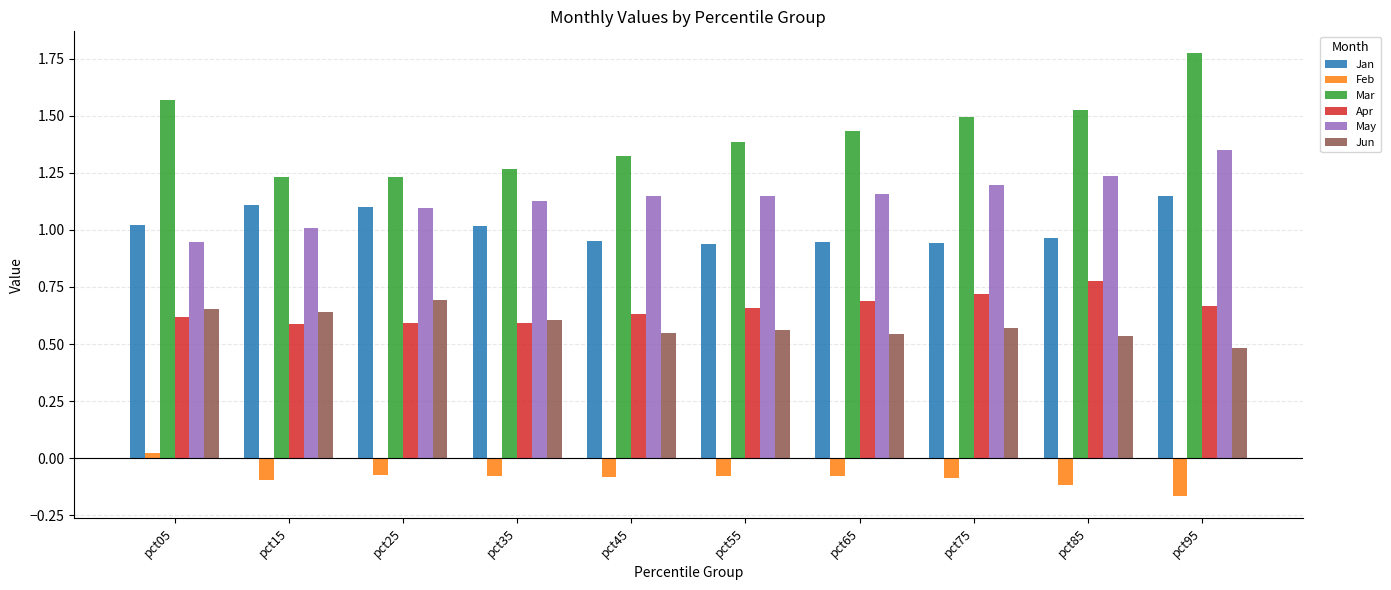

Which series changed the most between pct75 and pct95?

Mar